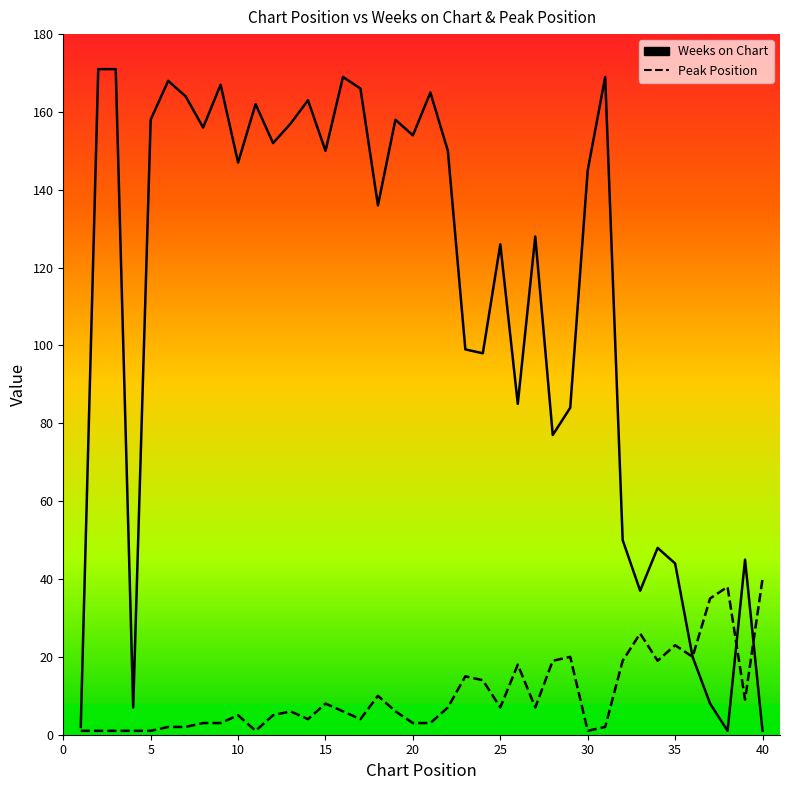

Which series has the largest total across all categories?

Weeks on Chart